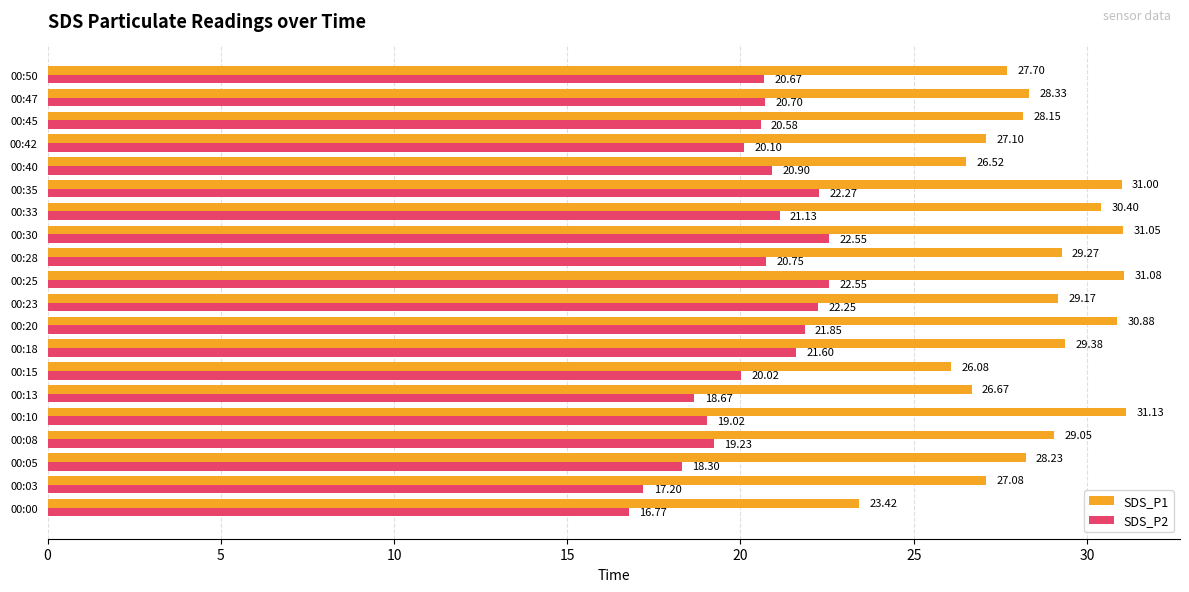

What is the difference between the maximum and minimum values in the SDS_P1 series?

7.7